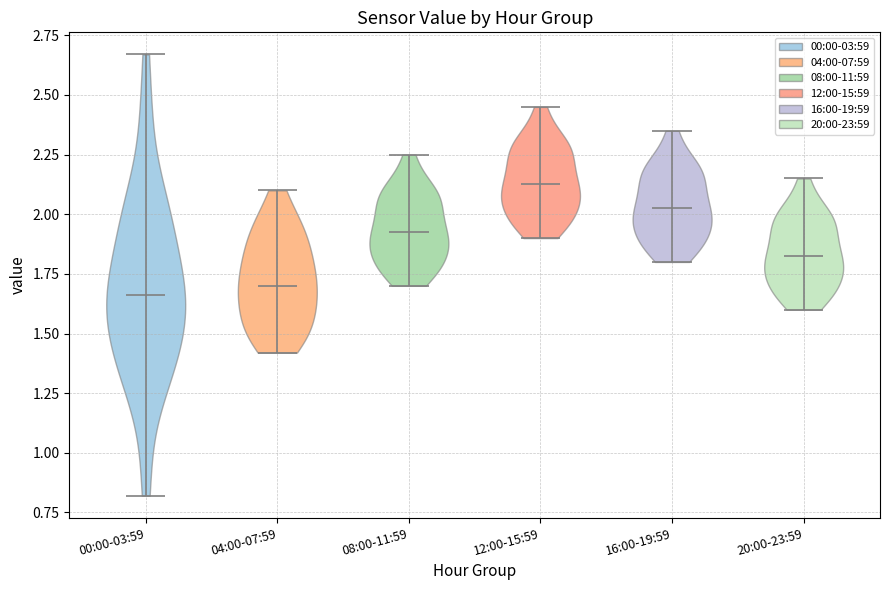

Reading left to right, read every violin against the y-axis: where its median line is, and the lowest and highest points it reaches. The values are not printed on the chart, so give them approximately, as read against the axis.

00:00-03:59: median line 1.65, lowest point 0.80, highest point 2.65
04:00-07:59: median line 1.70, lowest point 1.40, highest point 2.10
08:00-11:59: median line 1.95, lowest point 1.70, highest point 2.25
12:00-15:59: median line 2.15, lowest point 1.90, highest point 2.45
16:00-19:59: median line 2.05, lowest point 1.80, highest point 2.35
20:00-23:59: median line 1.85, lowest point 1.60, highest point 2.15